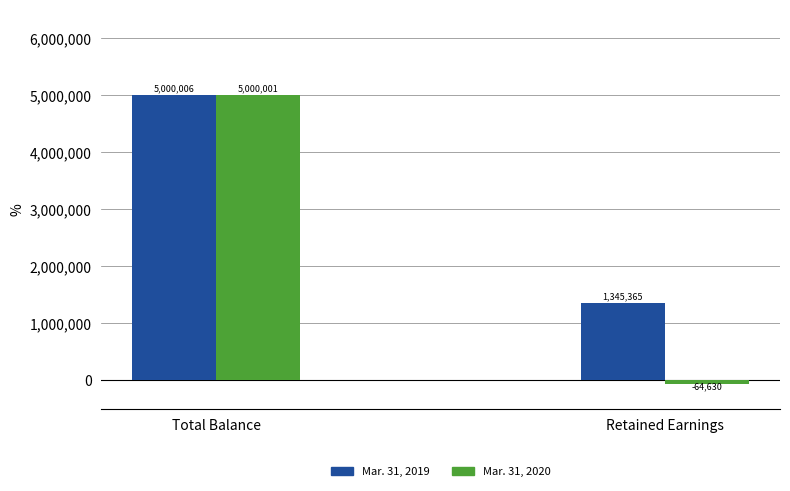

Is the value of Mar. 31, 2019 at Total Balance greater than the value of Mar. 31, 2020 at Retained Earnings?

Yes